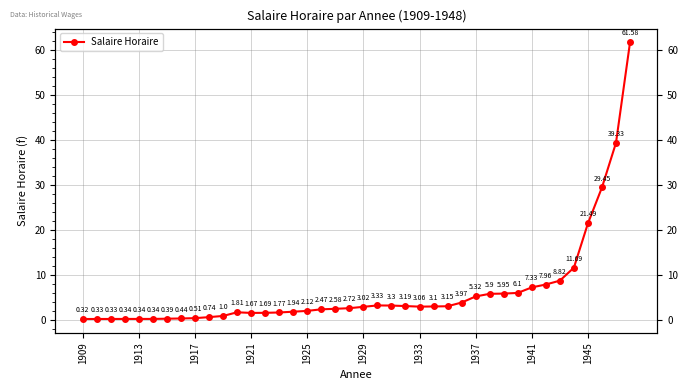

At which category does the chart reach its minimum across all series?

1909